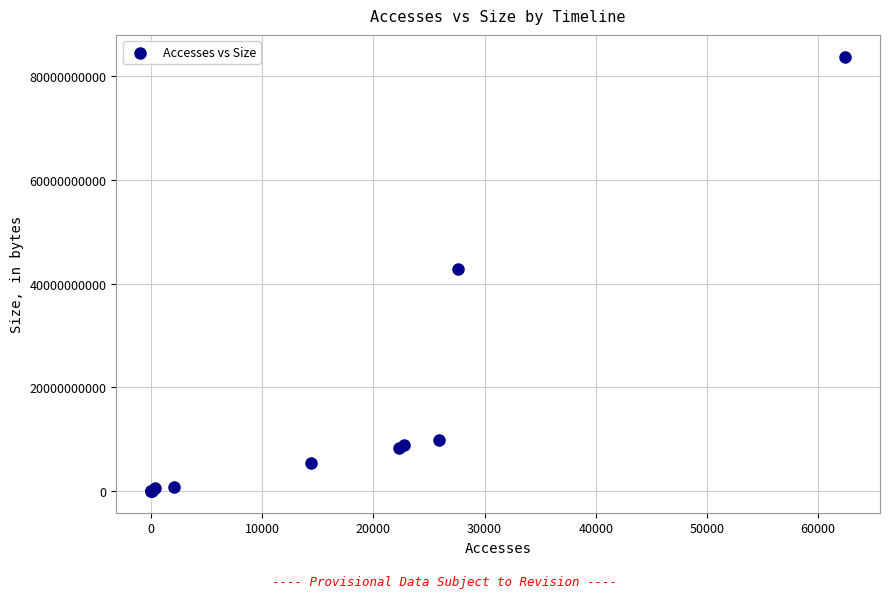

What Y value in the scatter plot is closest to 41911821548?

42861664696